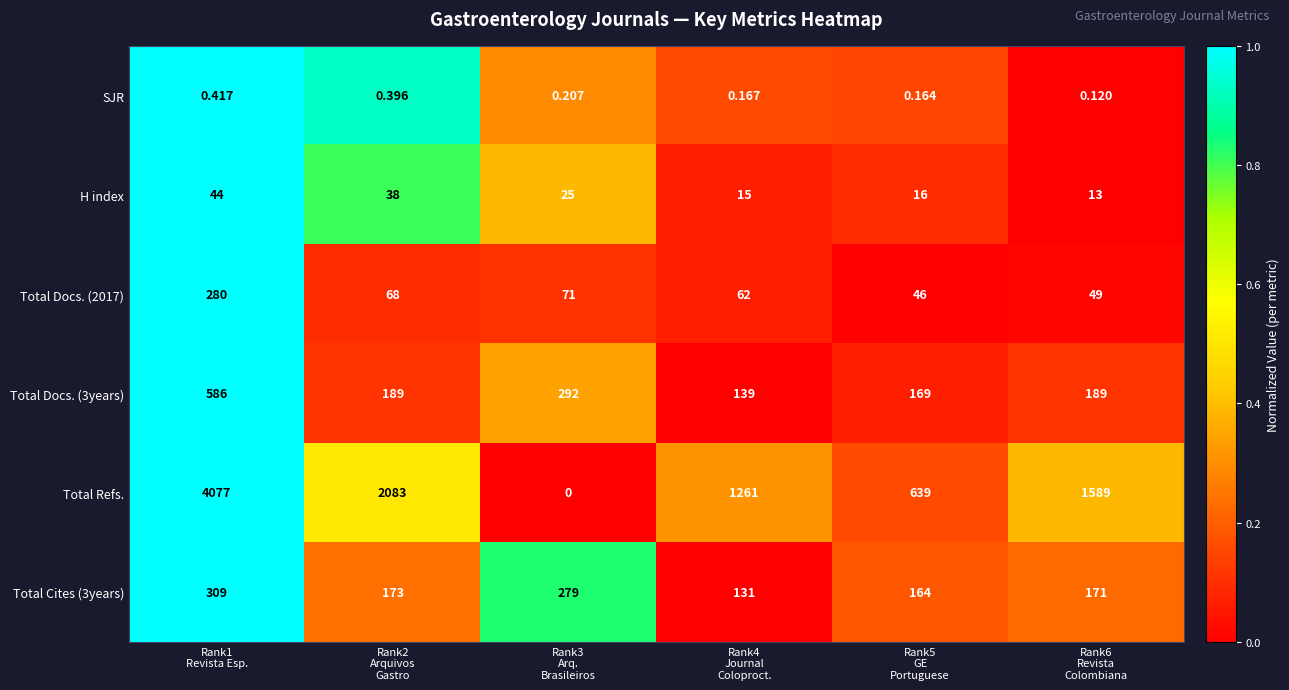

Rank the series by their maximum value, from lowest to highest.

SJR, H index, Total Docs. (2017), Total Cites (3years), Total Docs. (3years), Total Refs.